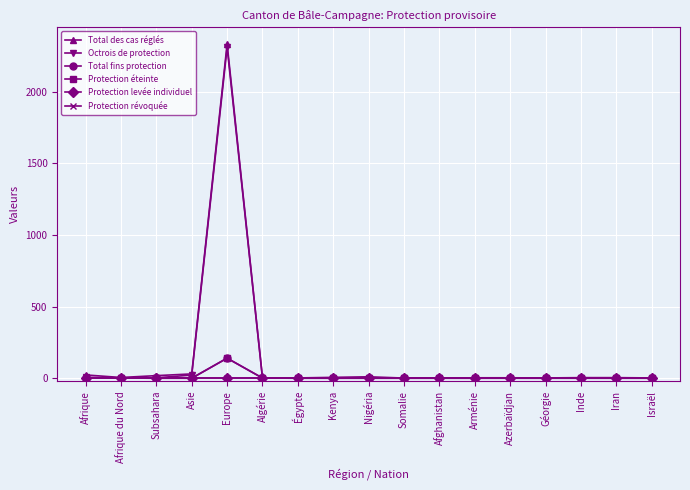

Which category has the lowest value in the Total des cas réglés series?

Somalie